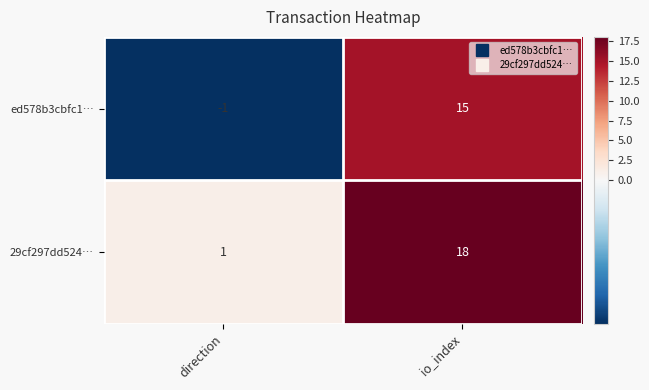

Rank the series by their maximum value, from lowest to highest.

ed578b3cbfc1…, 29cf297dd524…